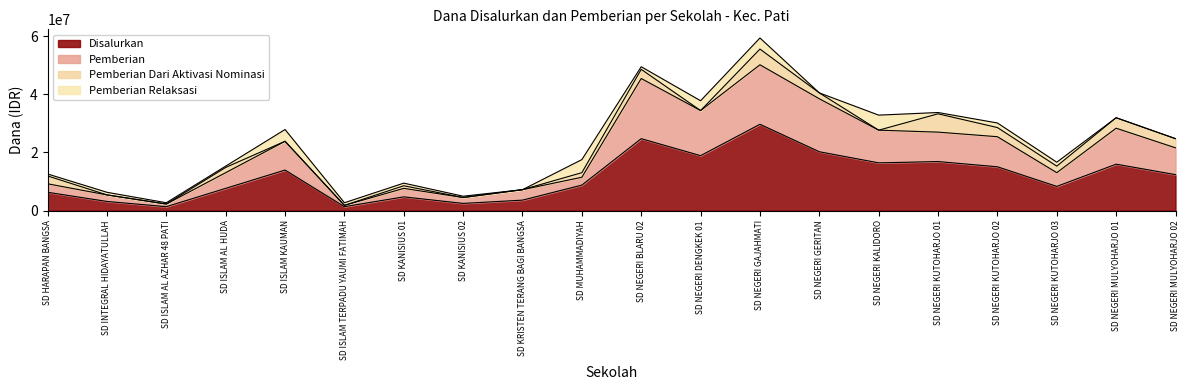

What is the minimum value for Disalurkan?

1350000